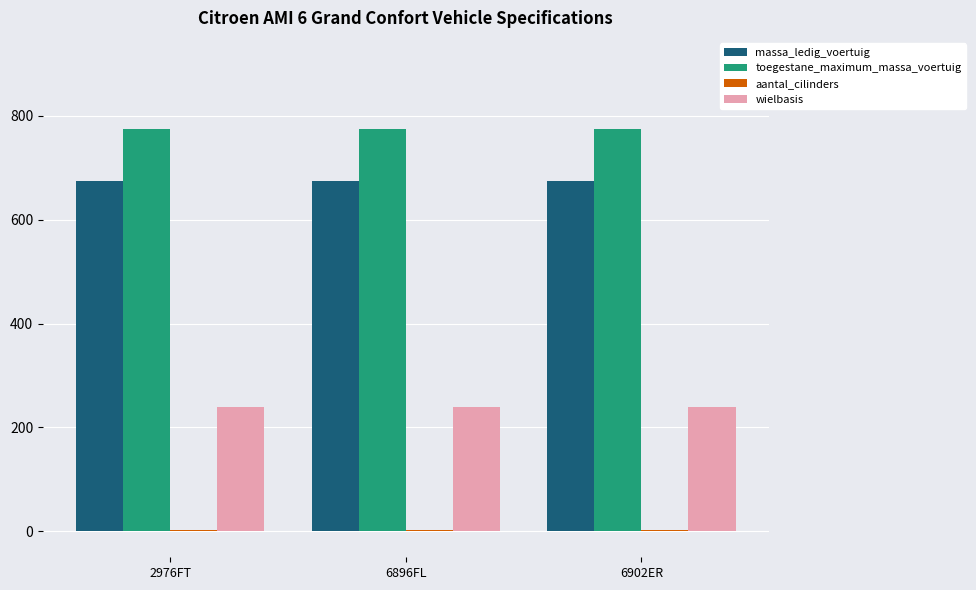

Which series has the largest total across all categories?

toegestane_maximum_massa_voertuig